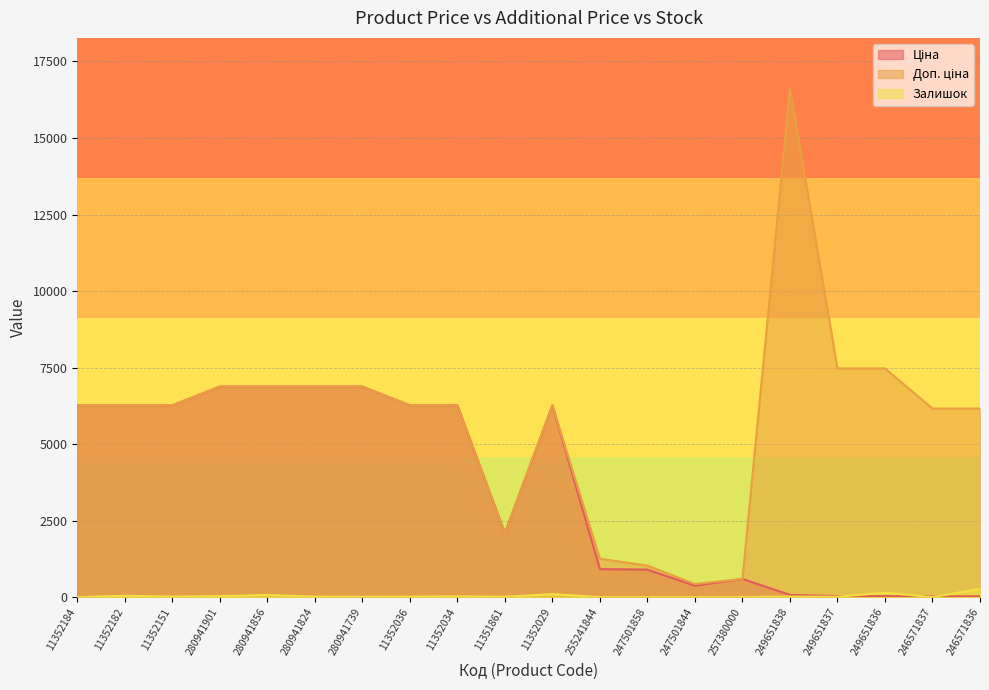

Which series has the widest spread of values?

Доп. ціна